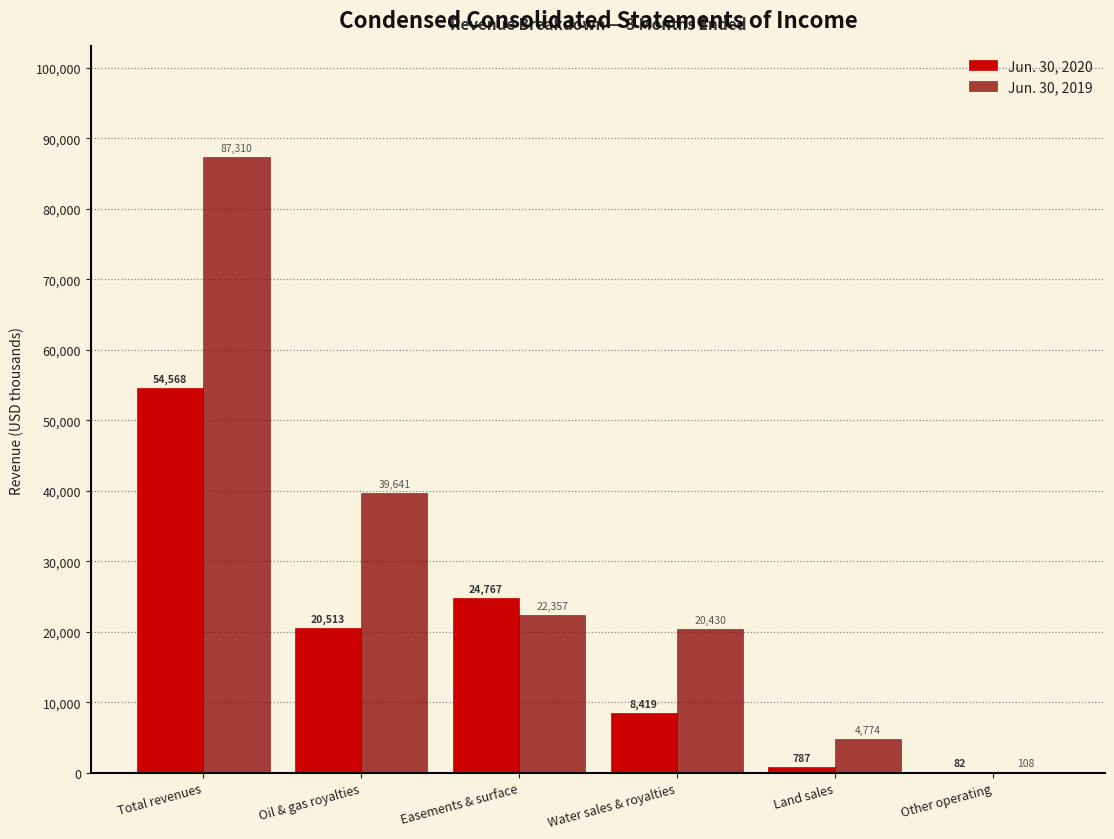

Reading left to right, what are all the values shown in this chart?

Jun. 30, 2020: Total revenues=54568	Oil & gas royalties=20513	Easements & surface=24767	Water sales & royalties=8419	Land sales=787	Other operating=82
Jun. 30, 2019: Total revenues=87310	Oil & gas royalties=39641	Easements & surface=22357	Water sales & royalties=20430	Land sales=4774	Other operating=108